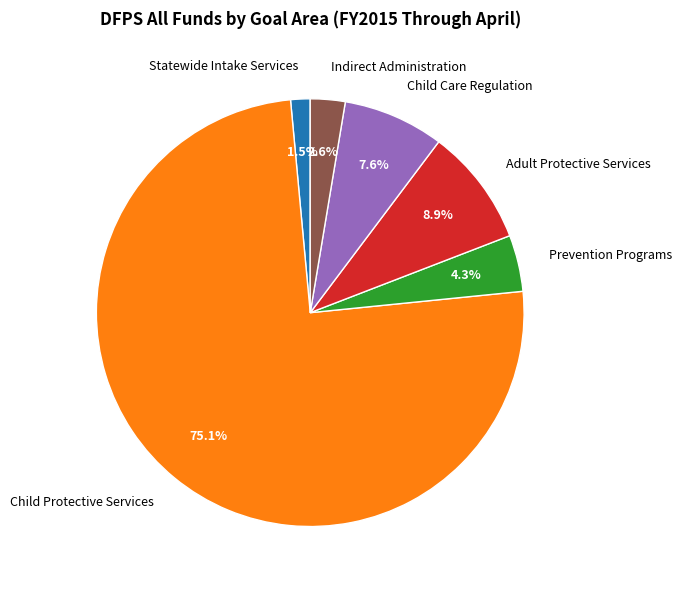

Count the number of slices in the pie.

6